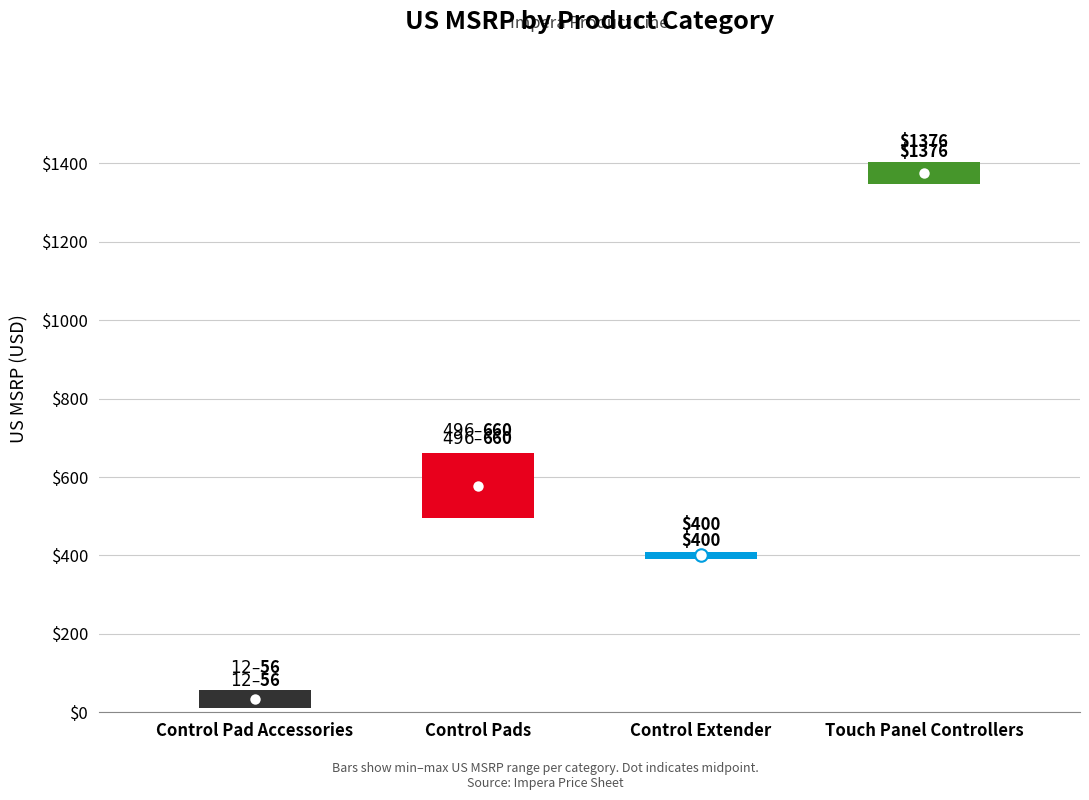

What is the difference between the second highest and second lowest values in the US MSRP series?

96